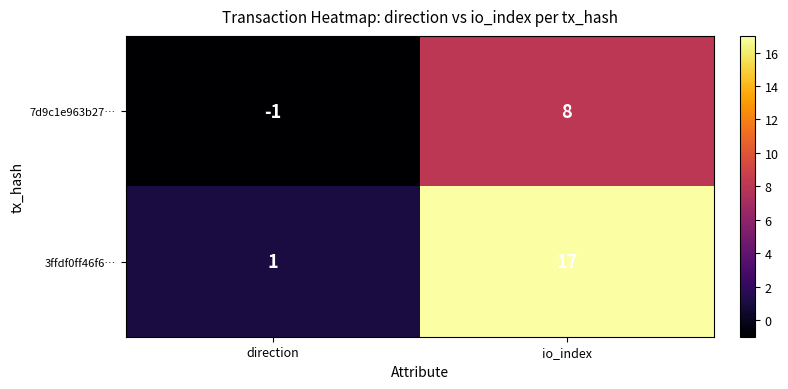

At how many categories does at least one series exceed 0?

2